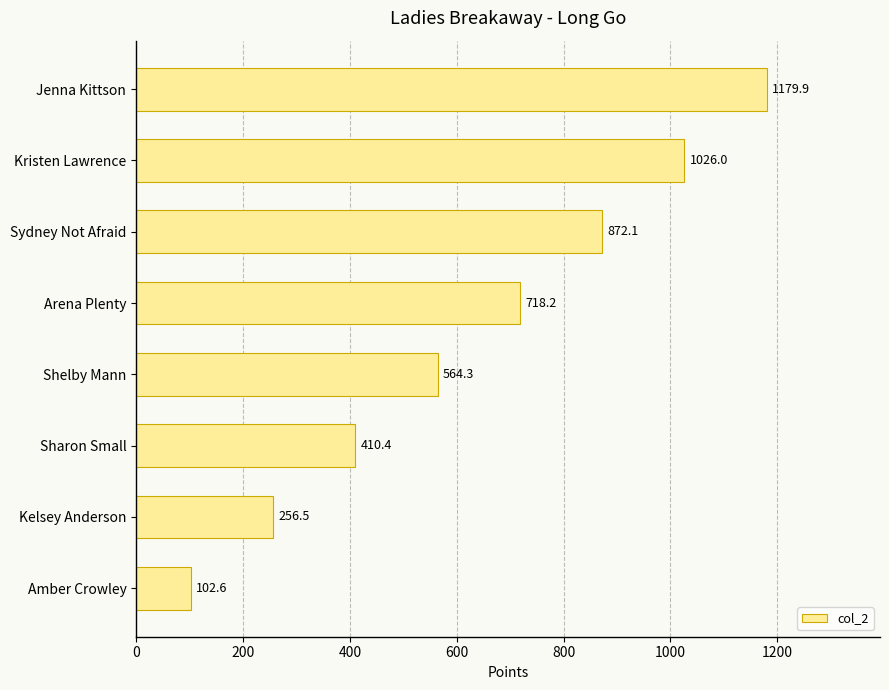

How many bars are there in total?

8